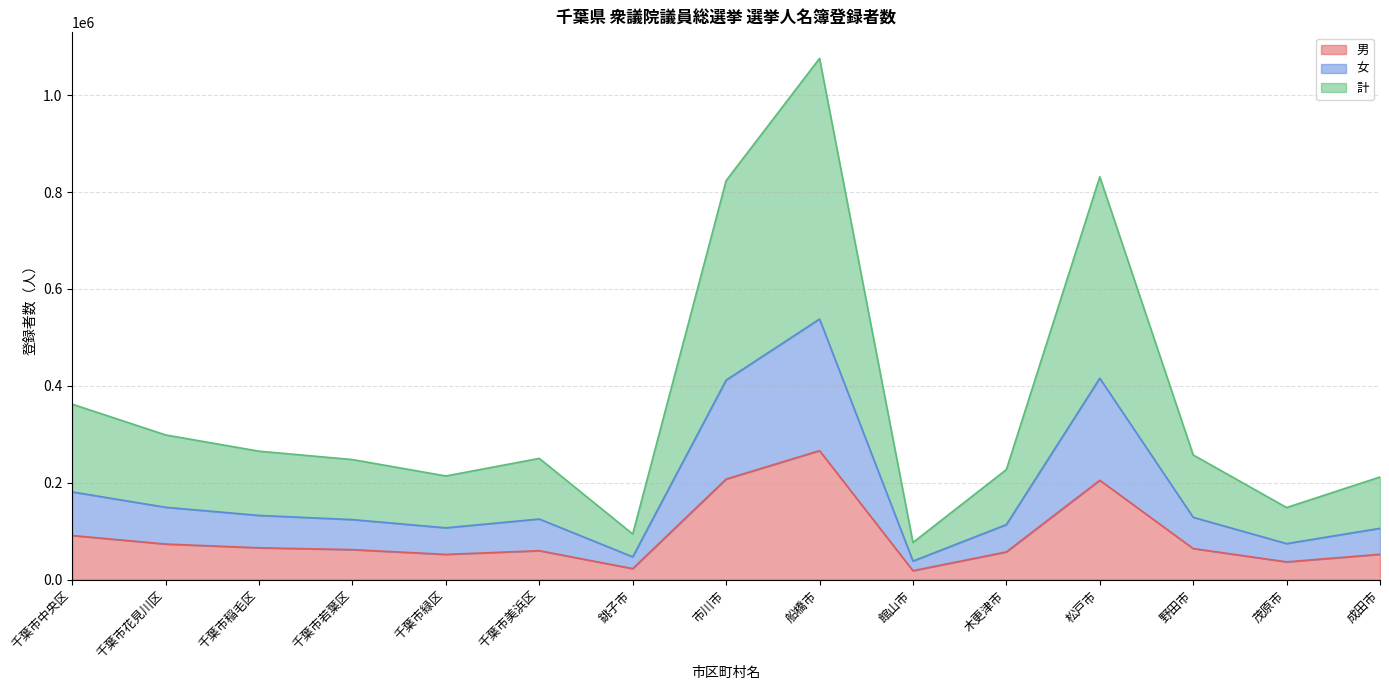

True or false: 女 and 計 cross at least once.

False